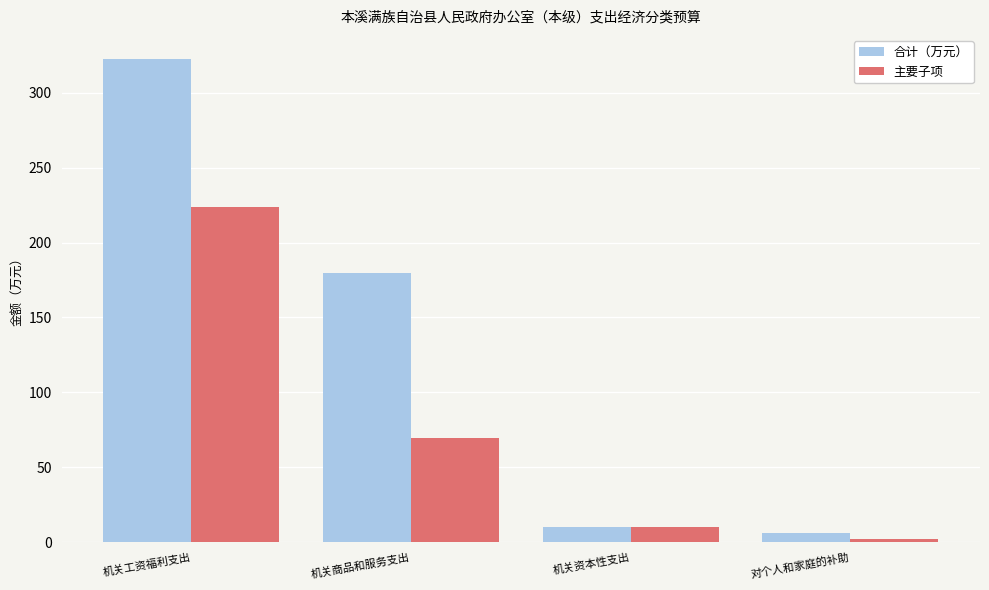

What is the total value across all series at 机关资本性支出?

20.0